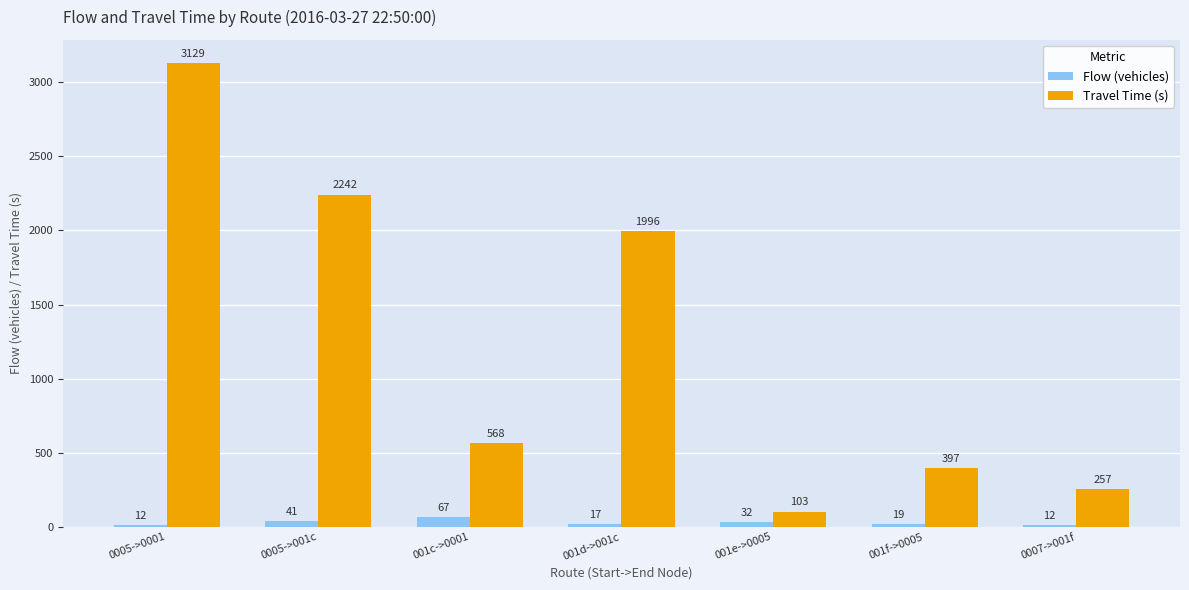

How many data points in Travel Time (s) are less than 568?

3